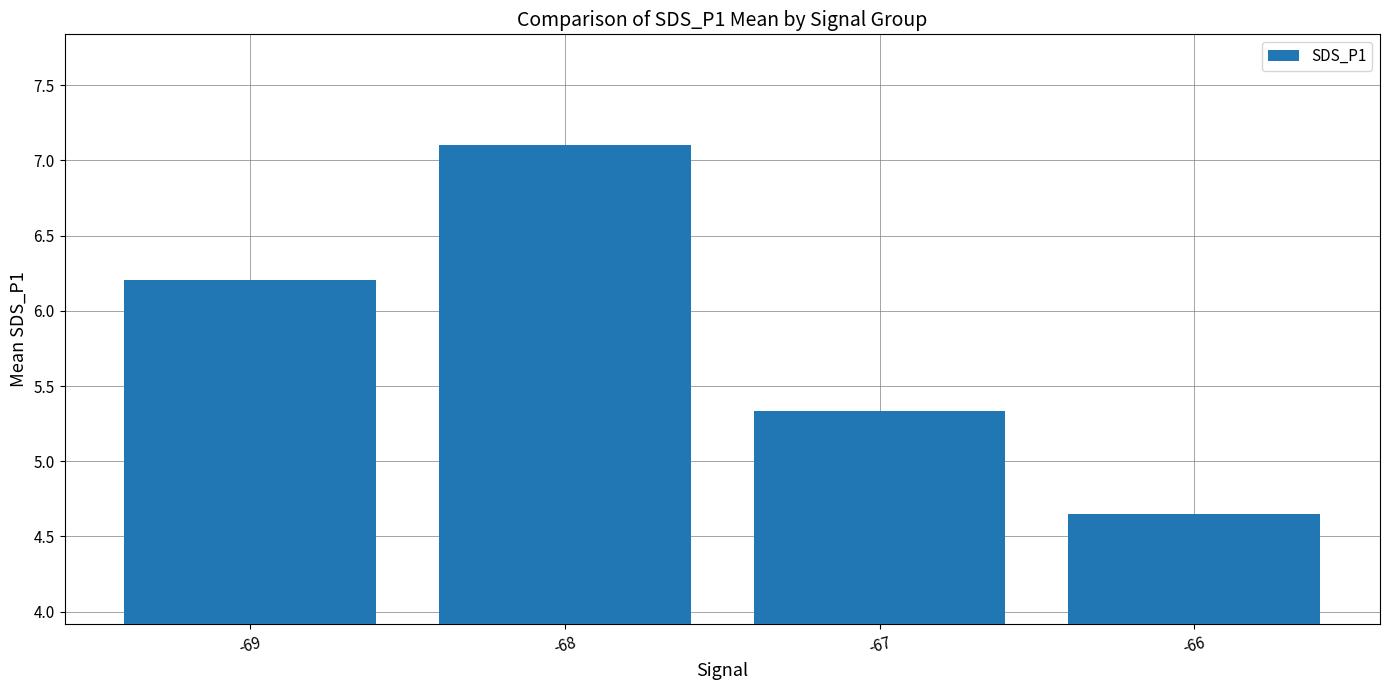

Read the value at -67.

5.3